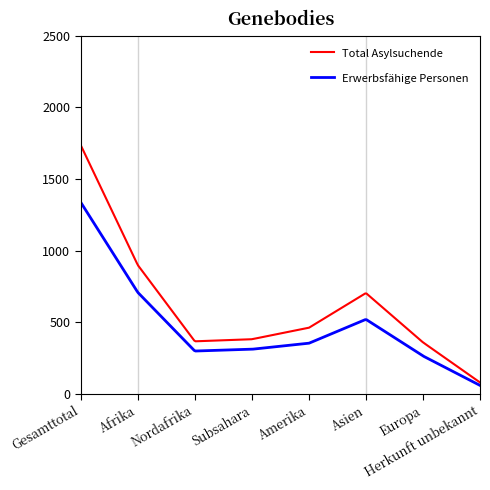

What is the minimum value for Total Asylsuchende?

79.6